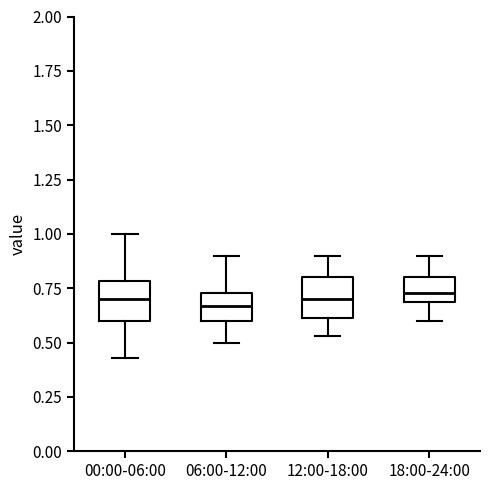

Where does the upper whisker of the box for 18:00-24:00 end on the y-axis? The values are not printed on the chart, so give them approximately, as read against the axis.

0.90